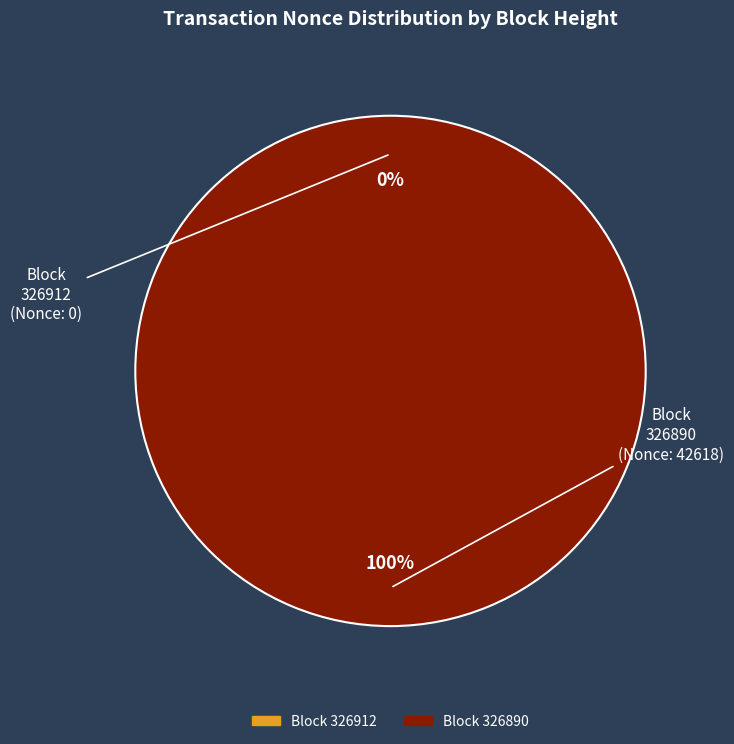

How many segments does this pie chart have?

2